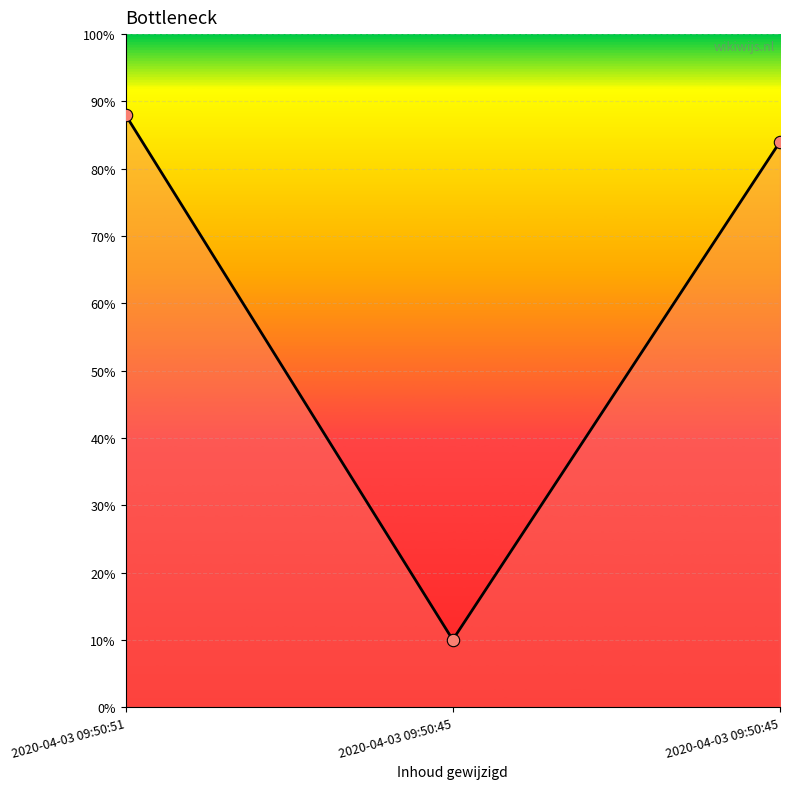

Which has a higher value, 2020-04-03 09:50:51 or 2020-04-03 09:50:45?

2020-04-03 09:50:51